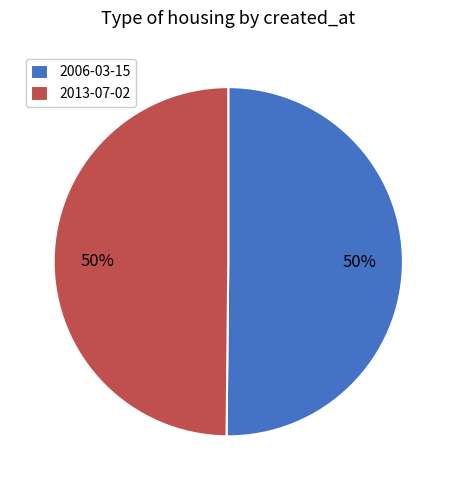

Combined, do 2006-03-15 and 2013-07-02 account for over 50%?

Yes